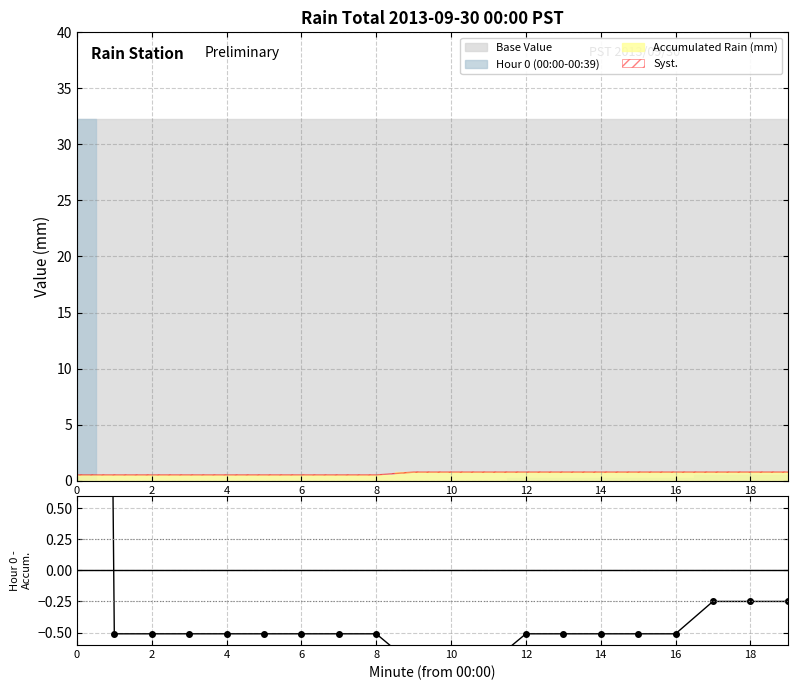

Which has a higher value, 14 or 16?

14